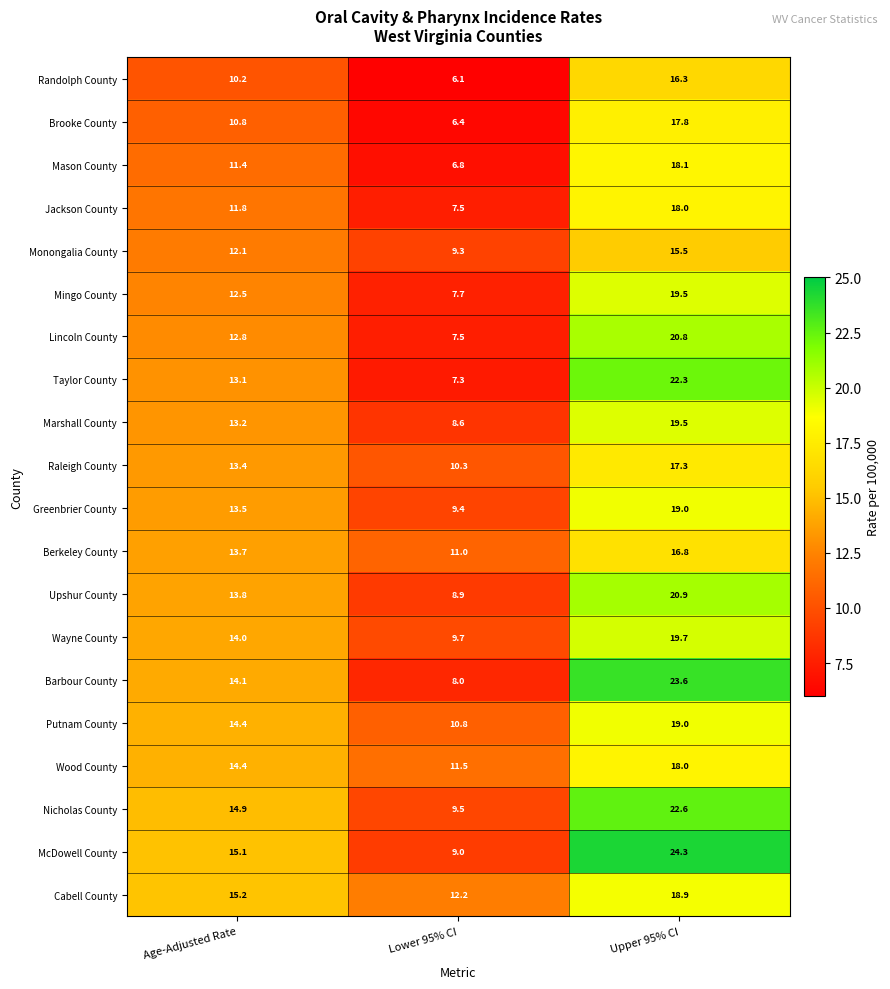

Which category has the highest value across all series?

Upper 95% CI